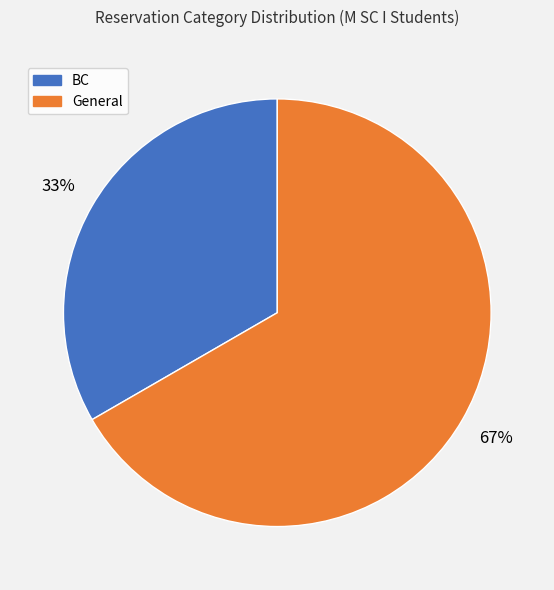

Which slice is the smallest?

BC